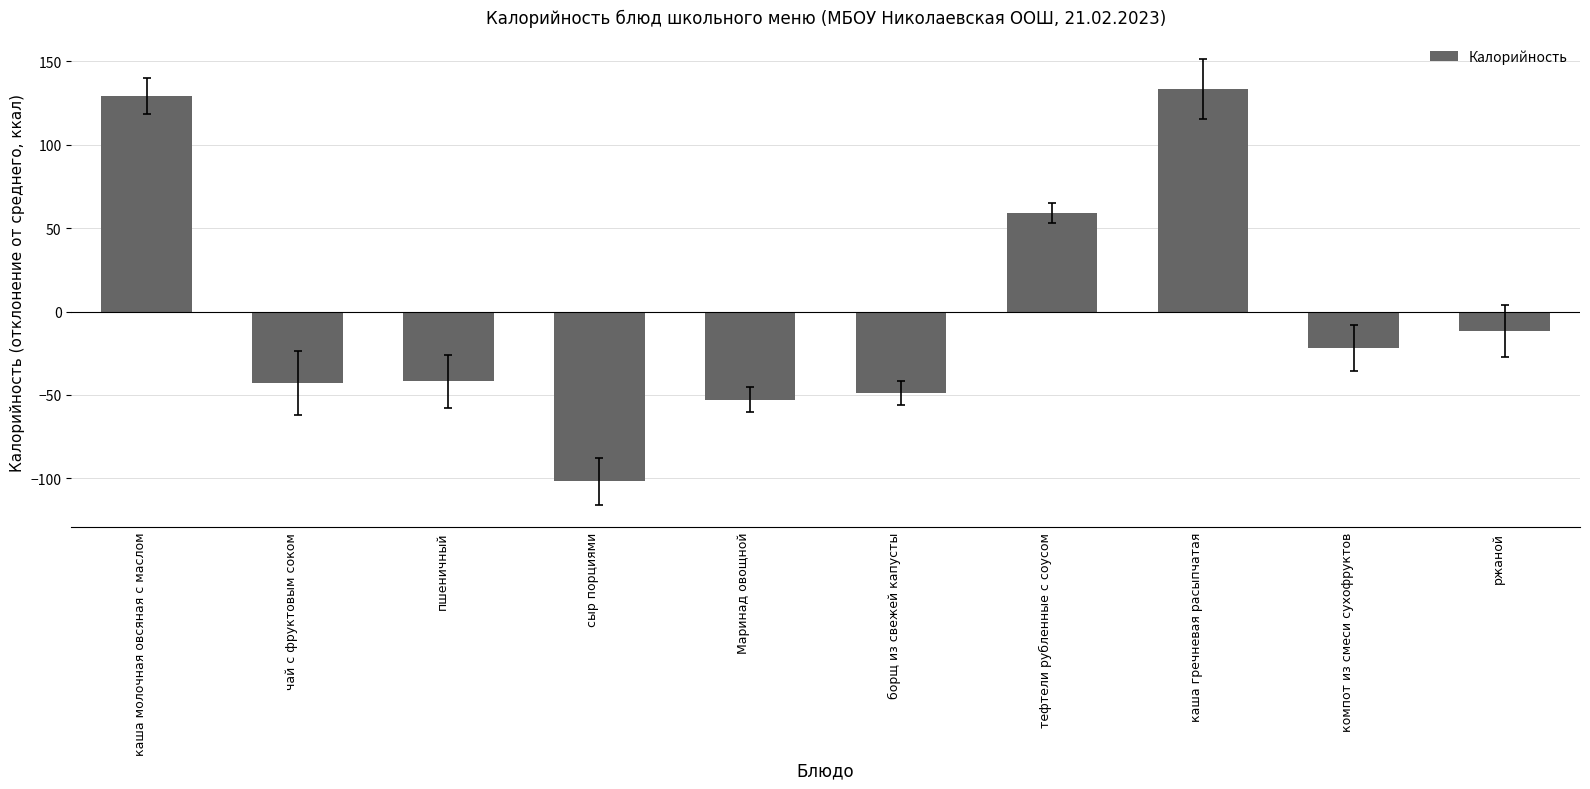

What is the label of the 8th bar from the left?

каша гречневая расыпчатая